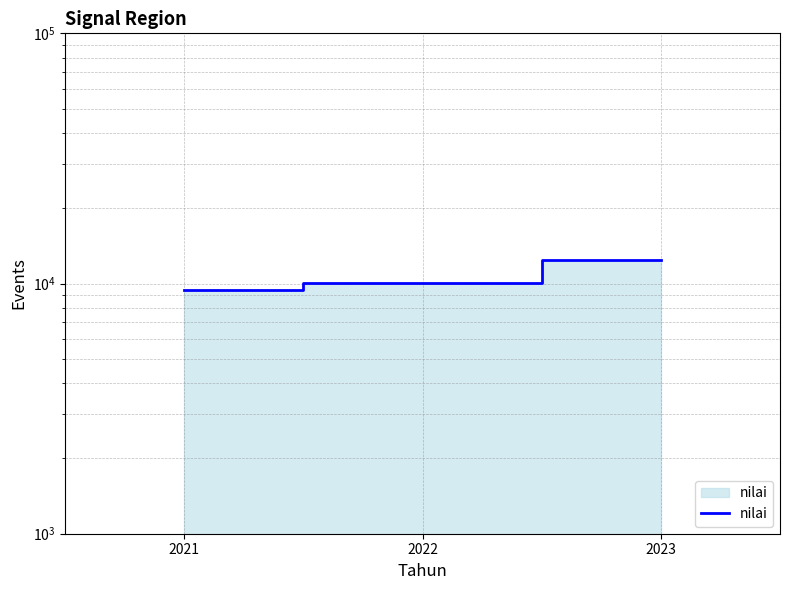

List the labels in order of value, largest first.

2023, 2022, 2021